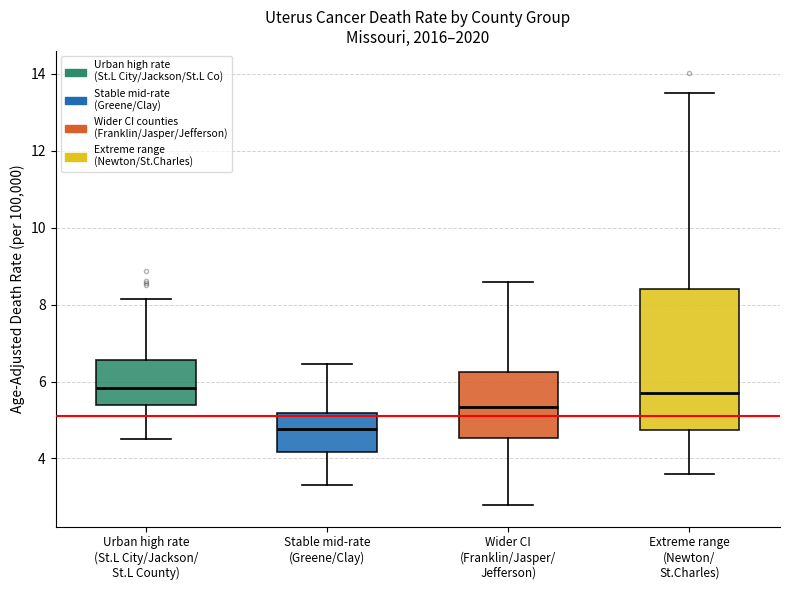

Where is the lower edge of the box for Stable mid-rate (Greene/Clay) on the y-axis? The values are not printed on the chart, so give them approximately, as read against the axis.

4.2